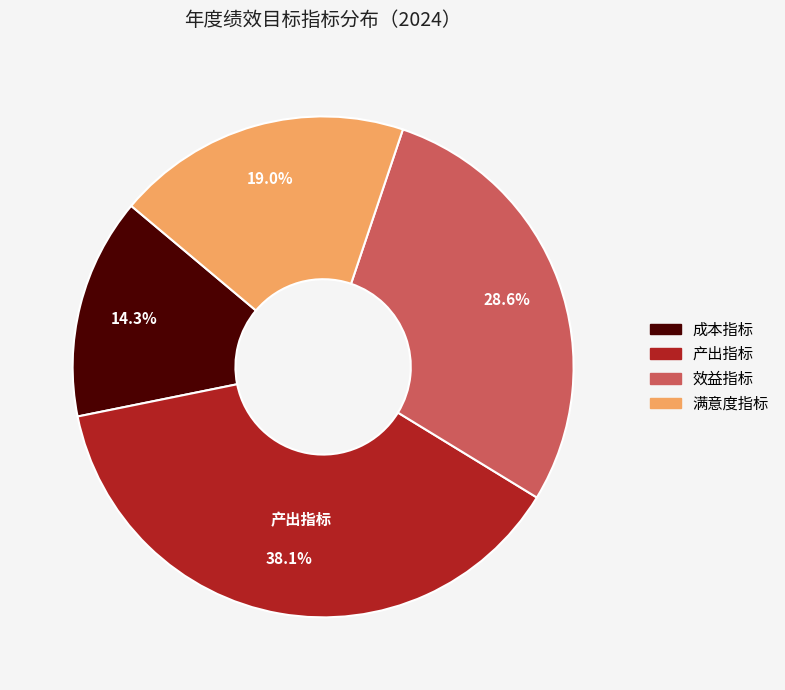

To the nearest percent, what percentage of the pie is 满意度指标?

19%